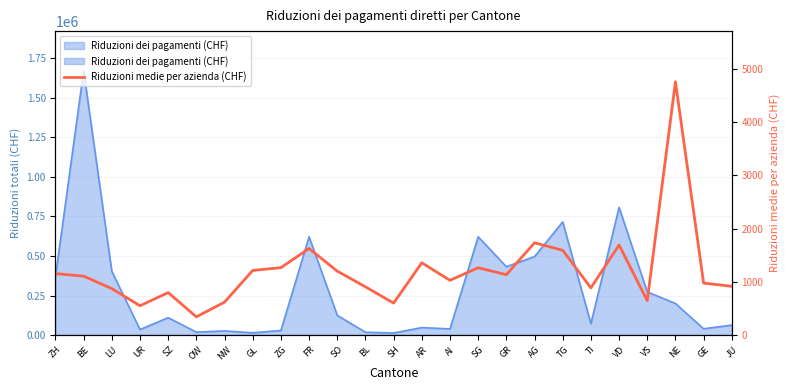

List the labels in order of value, largest first.

NE, AG, VD, FR, TG, AR, ZG, SG, GL, SO, ZH, GR, BE, AI, GE, JU, BL, TI, LU, SZ, VS, NW, SH, UR, OW